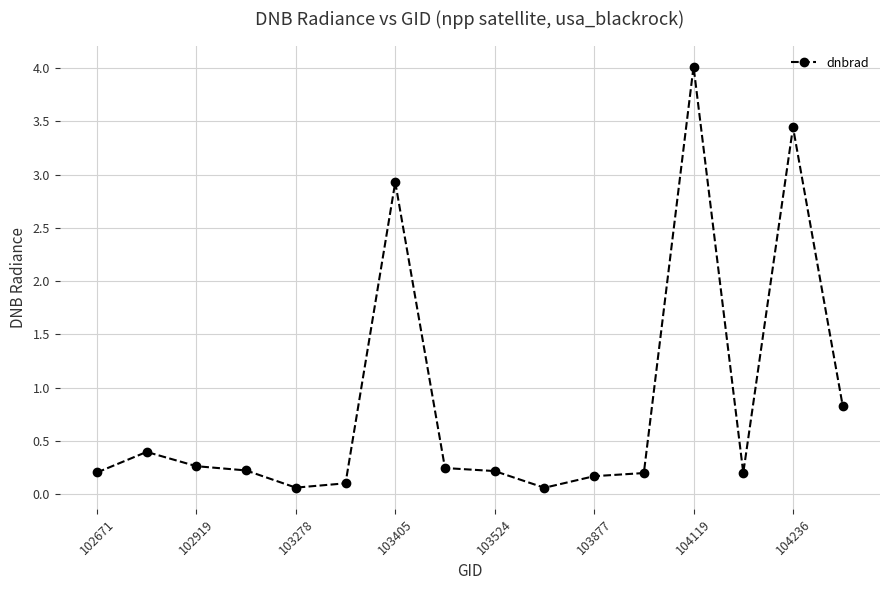

What is the difference between the maximum and minimum values?

4.0